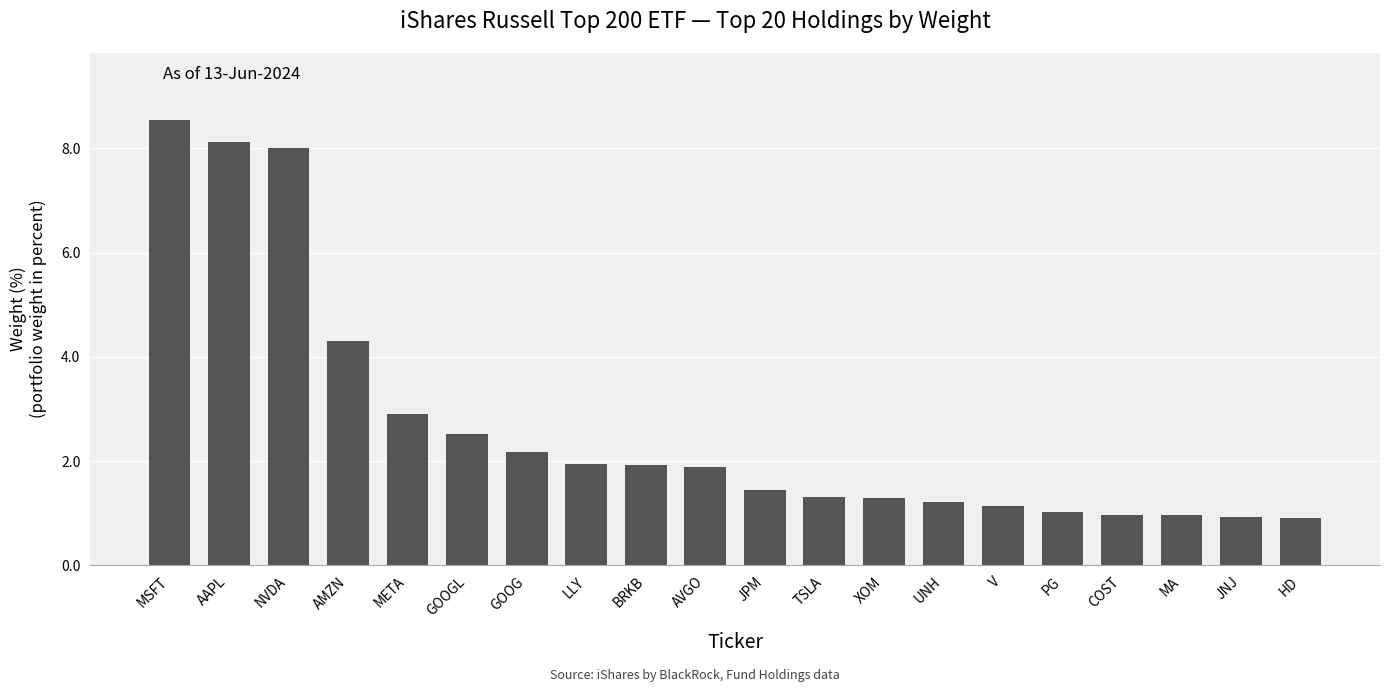

What is the change in value from GOOGL to MA?

-1.6